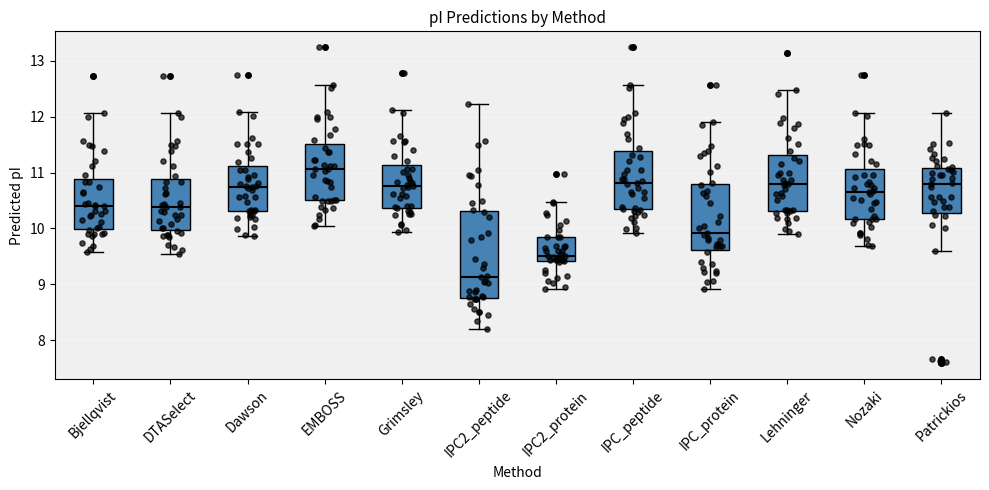

Which box has the lowest median line?

IPC2_peptide